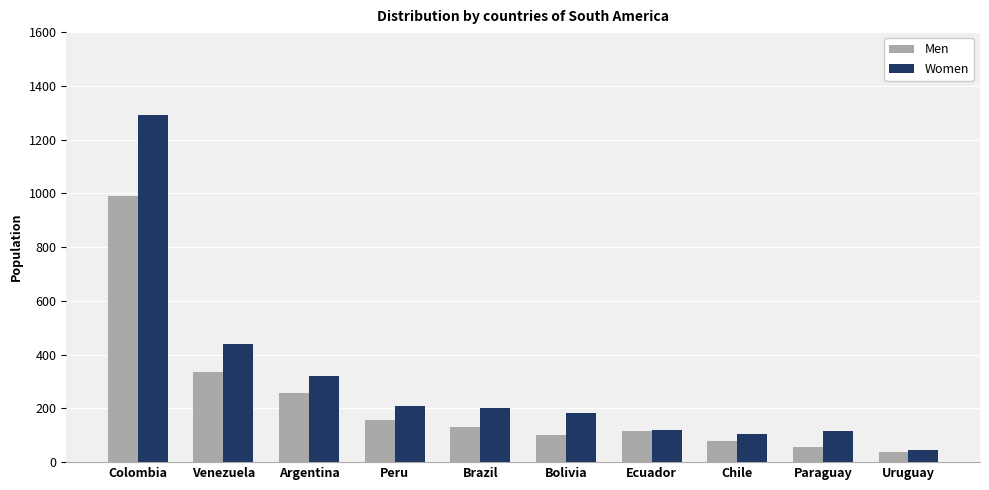

What is the label of the 9th bar from the left?

Paraguay